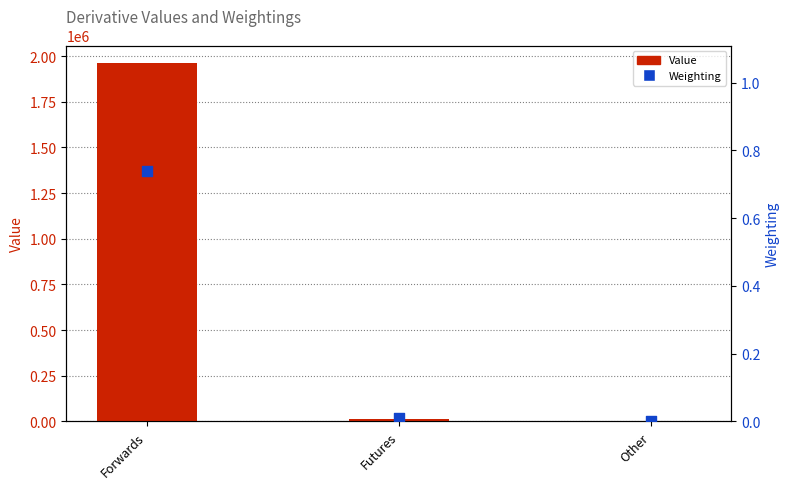

What are all the series names shown in the legend?

Value, Weighting